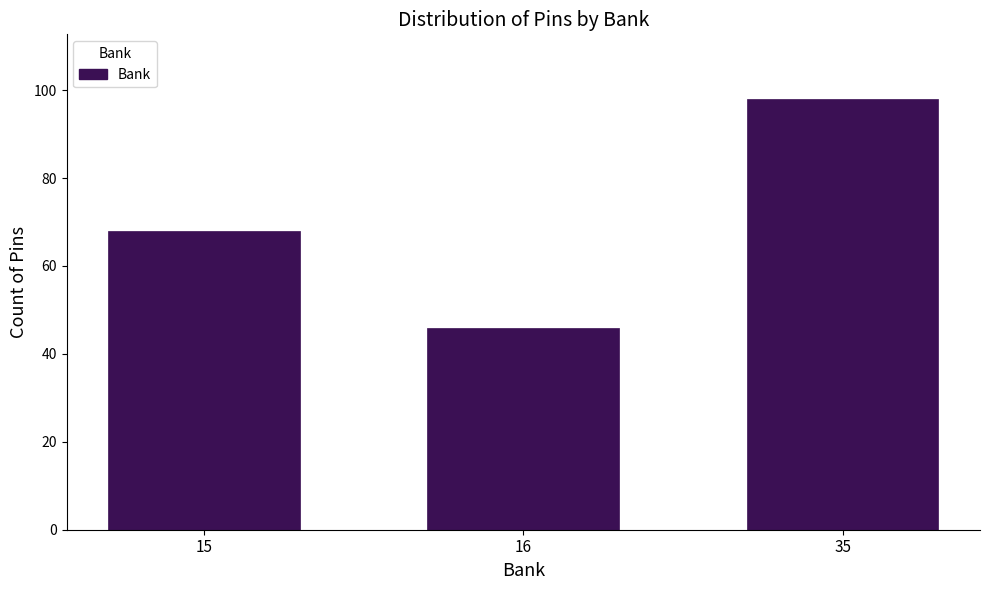

Reading left to right, list all the values displayed in this chart.

68	46	98